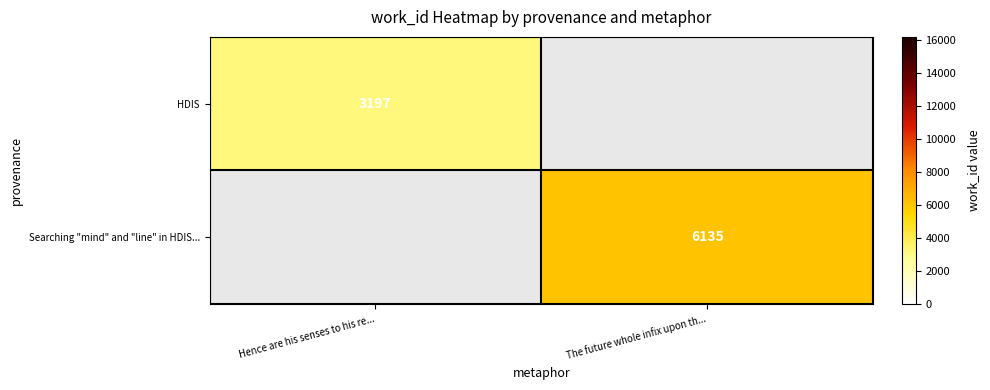

Read the Searching "mind" and "line" in HDIS... value at The future whole infix upon th....

6135.0